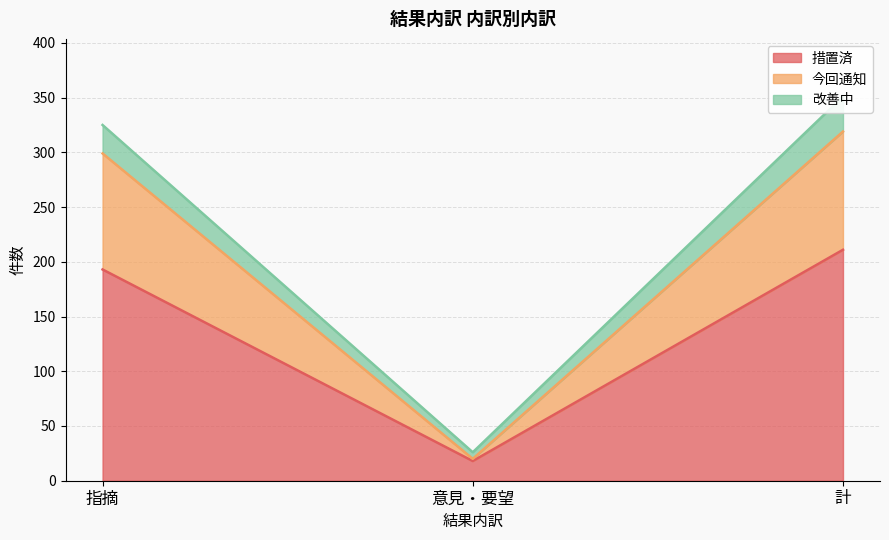

Where is 措置済 nearest to the value 114?

指摘